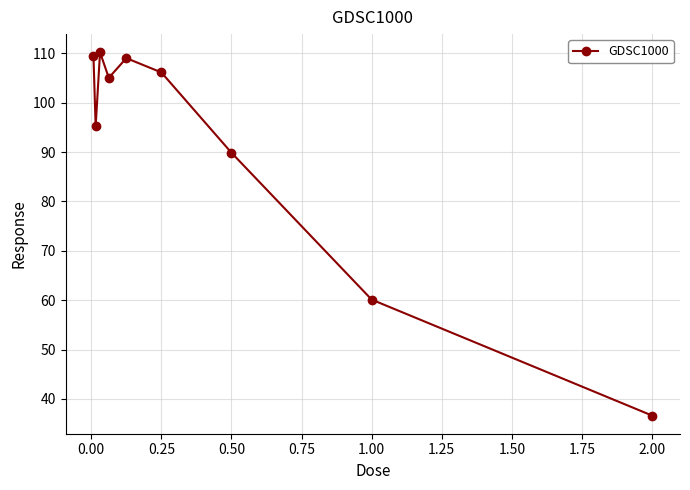

How many lines are shown in the chart?

1